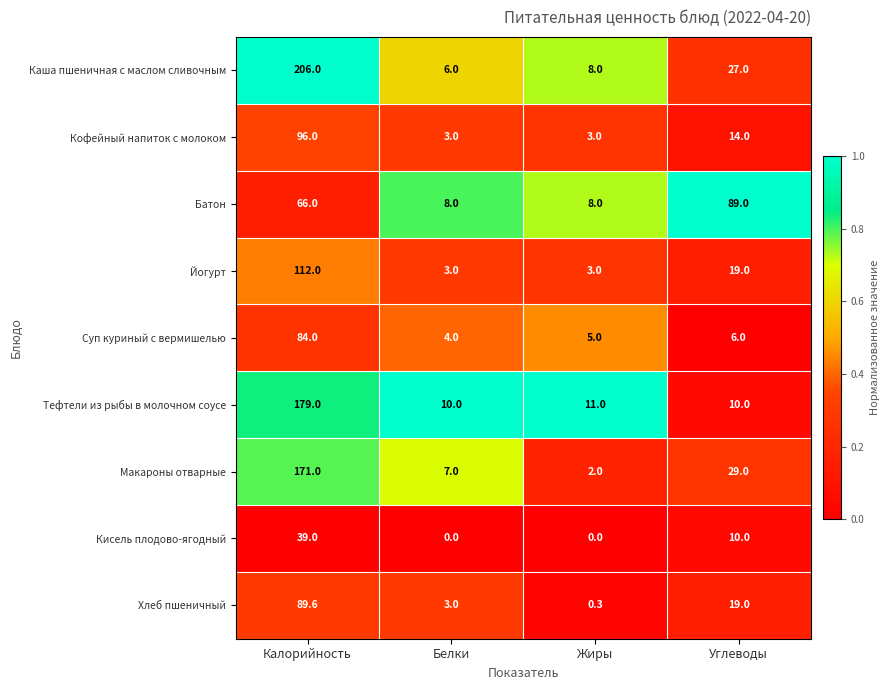

What is the greatest value displayed?

206.0